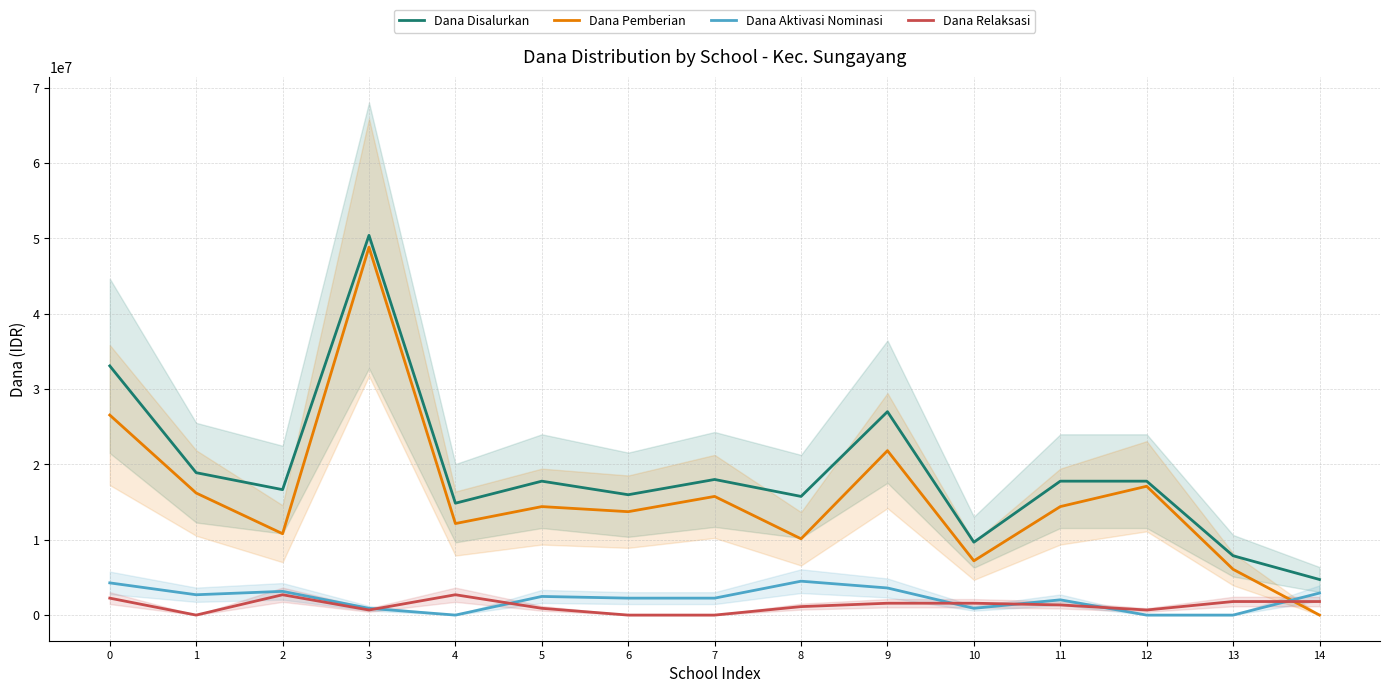

How many data points in Dana Pemberian are less than 14400000?

7